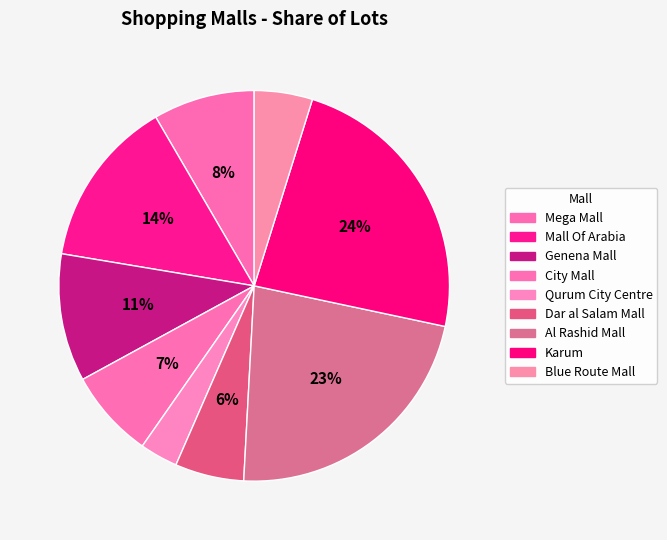

Which category has the biggest portion of the pie?

Karum